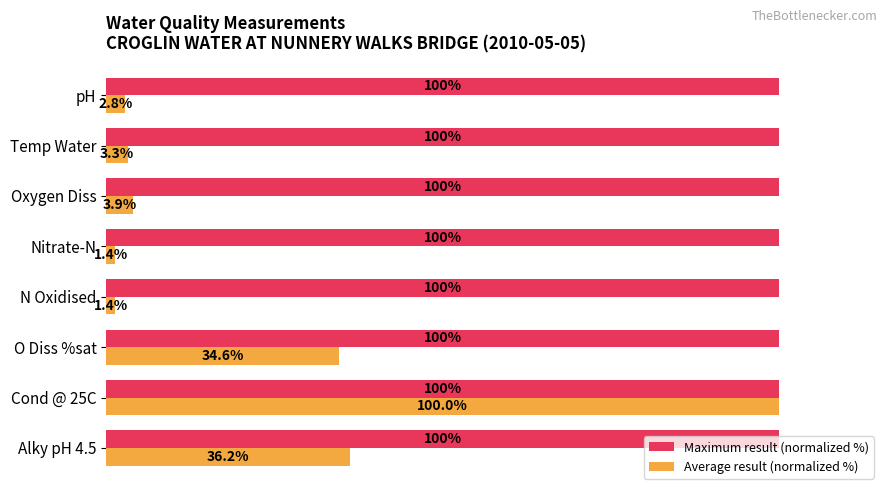

What are all the series names shown in the legend?

Maximum result (normalized %), Average result (normalized %)